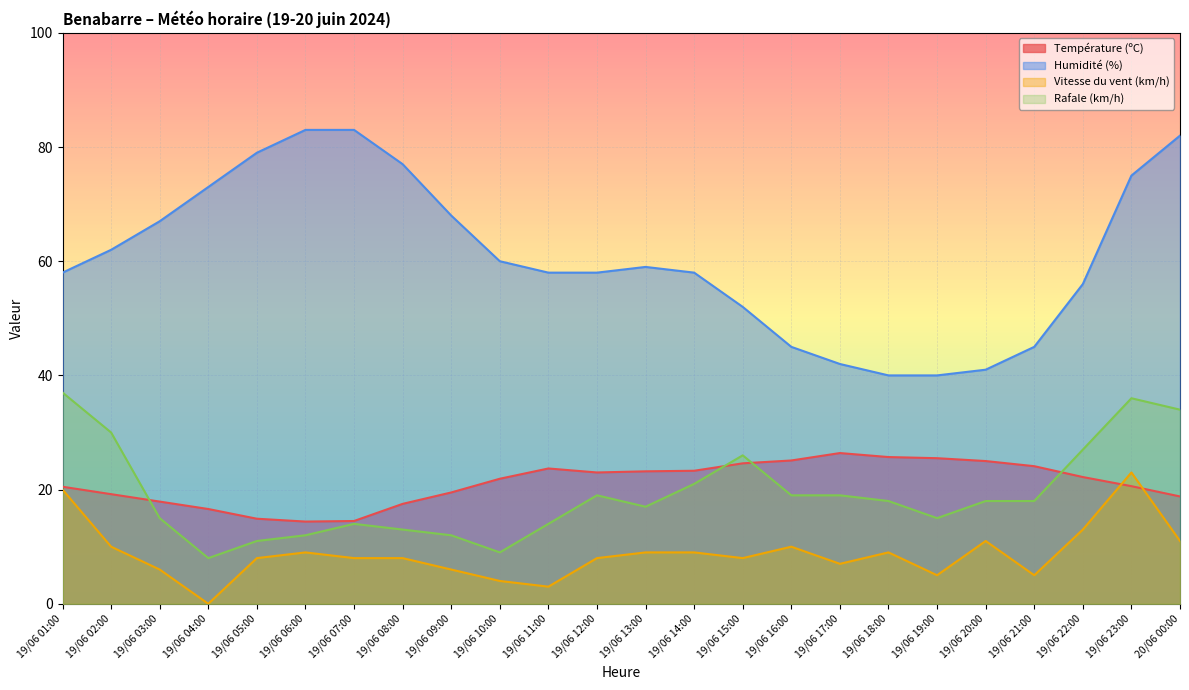

At which category does the chart reach its peak across all series?

19/06 07:00